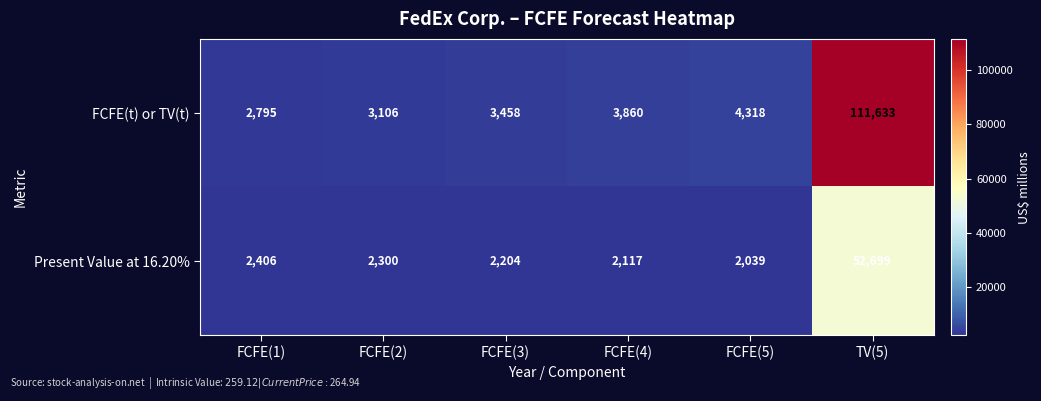

What is the total value across all series at FCFE(3)?

5662